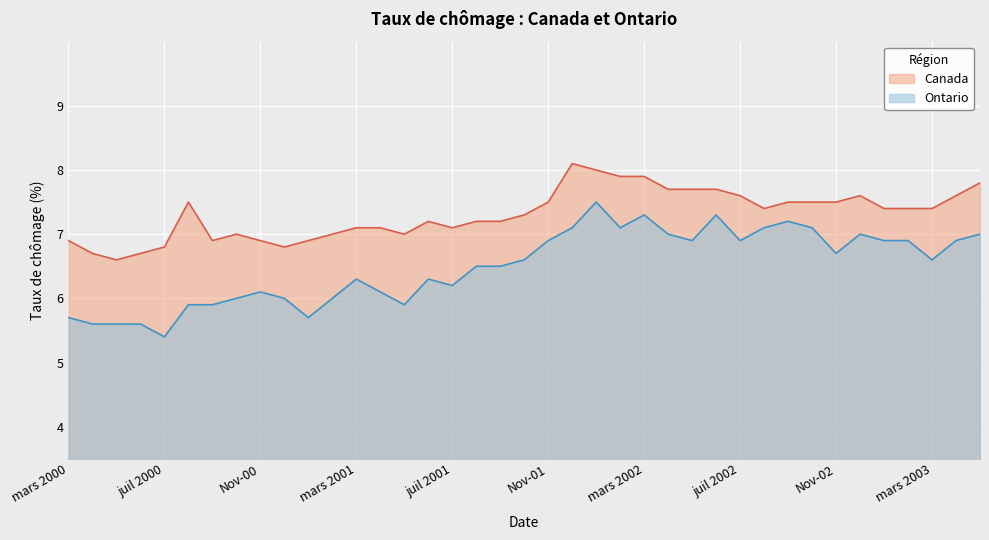

Rank the series by their maximum value, from lowest to highest.

Ontario, Canada